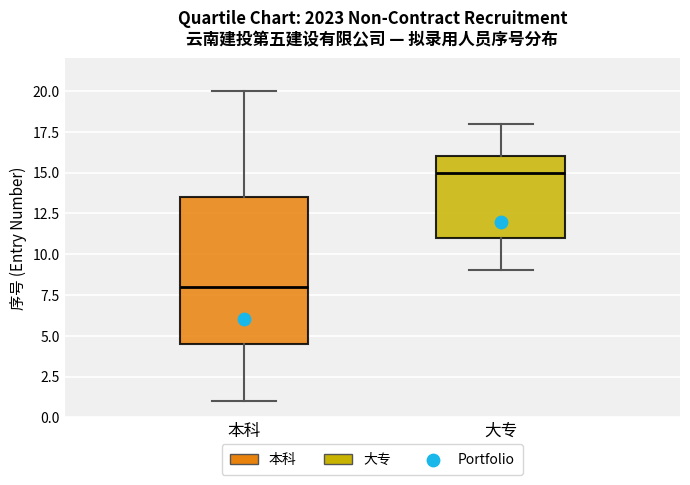

Comparing the boxes themselves (not the whiskers), which one is the tallest?

本科